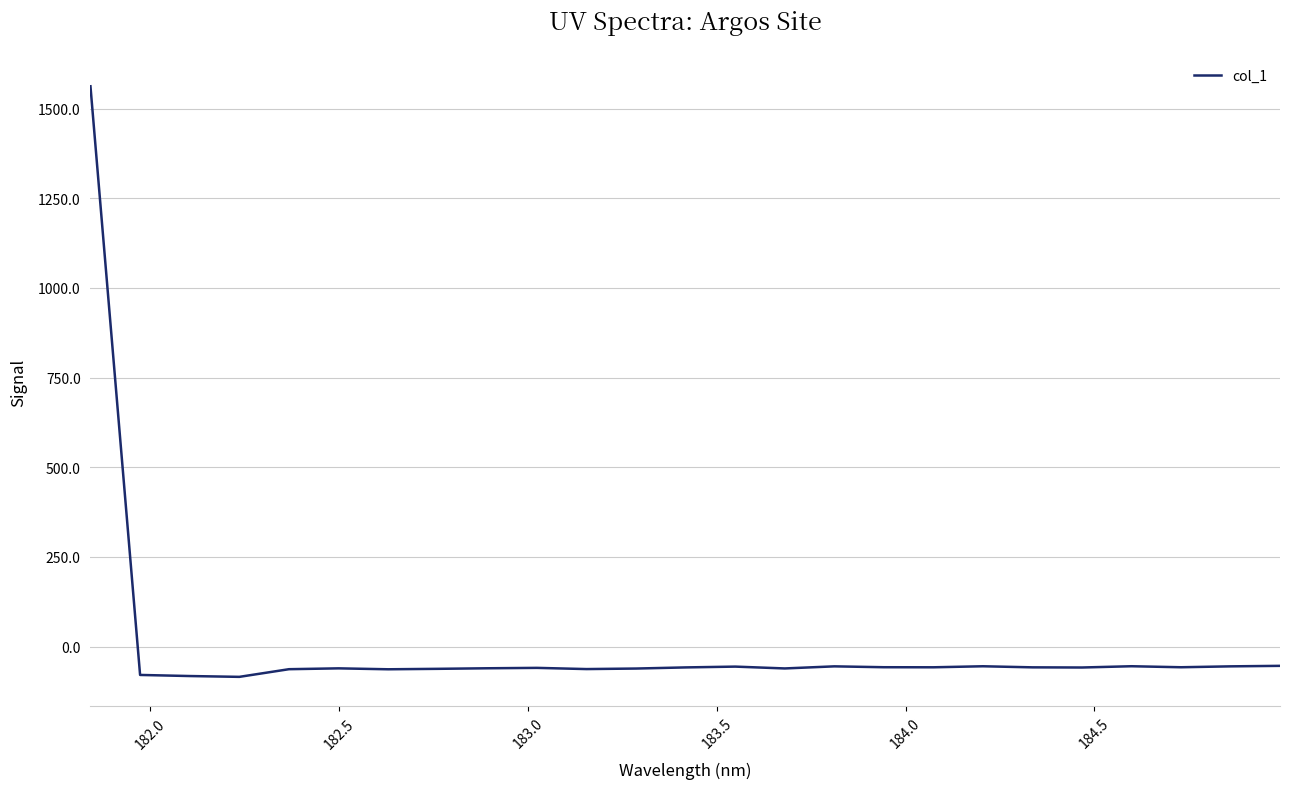

What is the maximum value shown in the chart?

1562.4